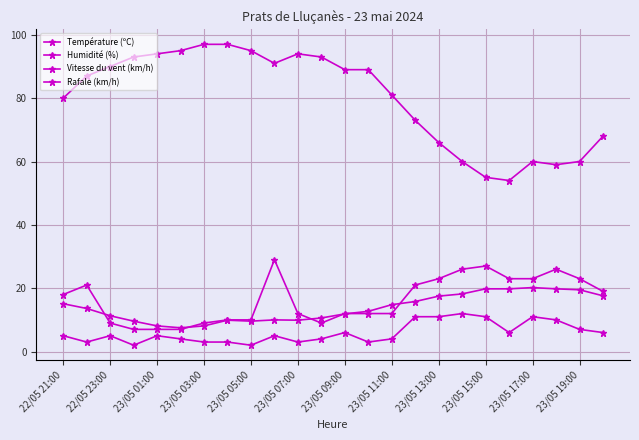

Count the Vitesse du vent (km/h) values in the range 3 to 10.

17